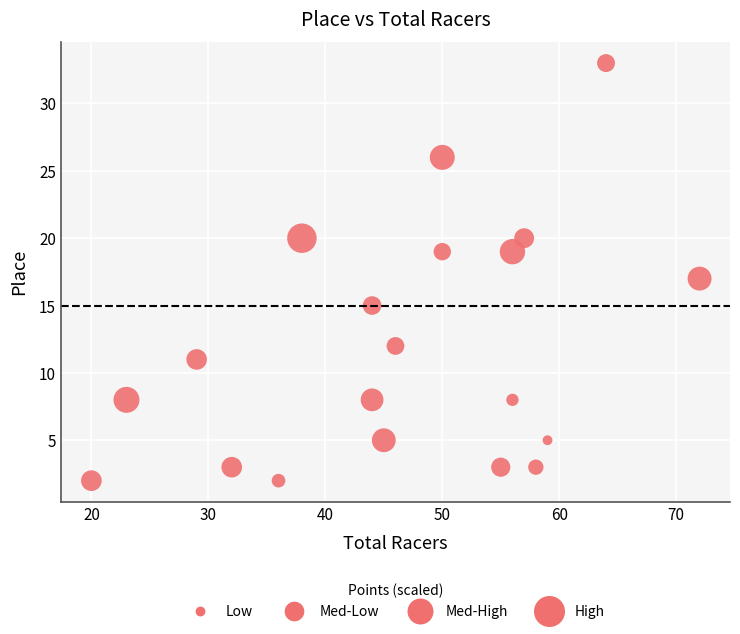

What is the range of X values (max minus min)?

52